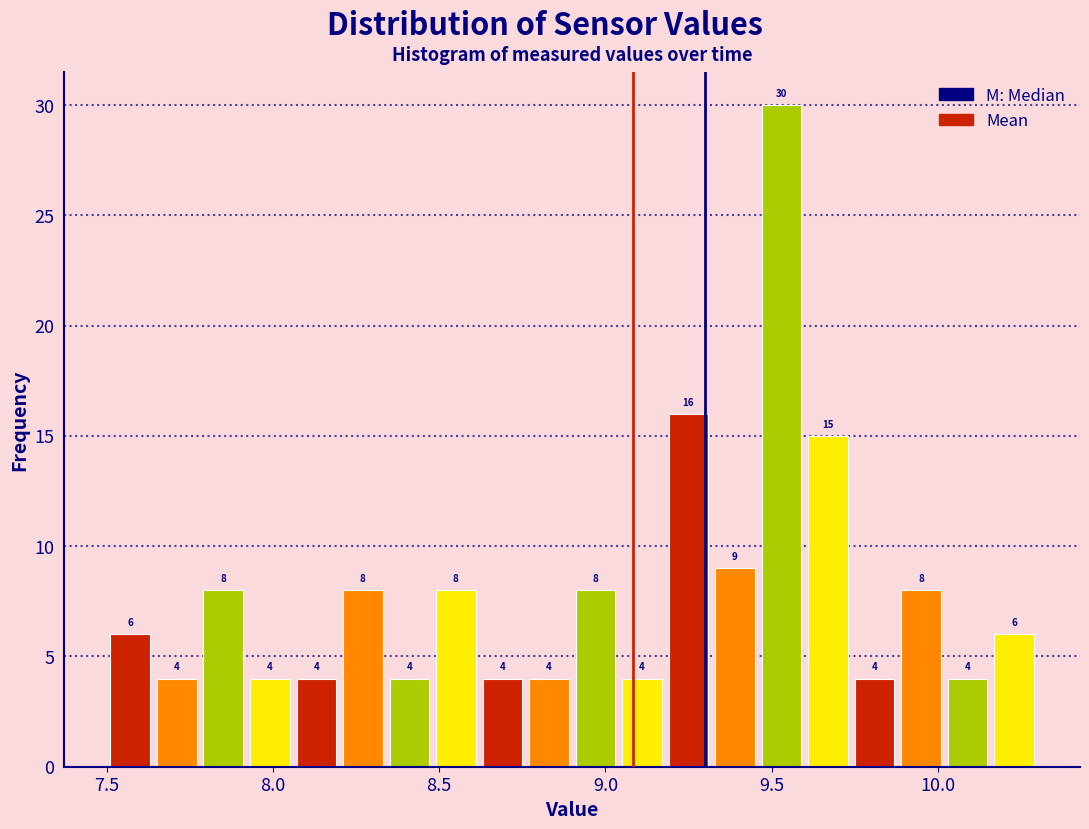

Read against the x-axis, roughly where is the centre of the tallest bar?

9.55